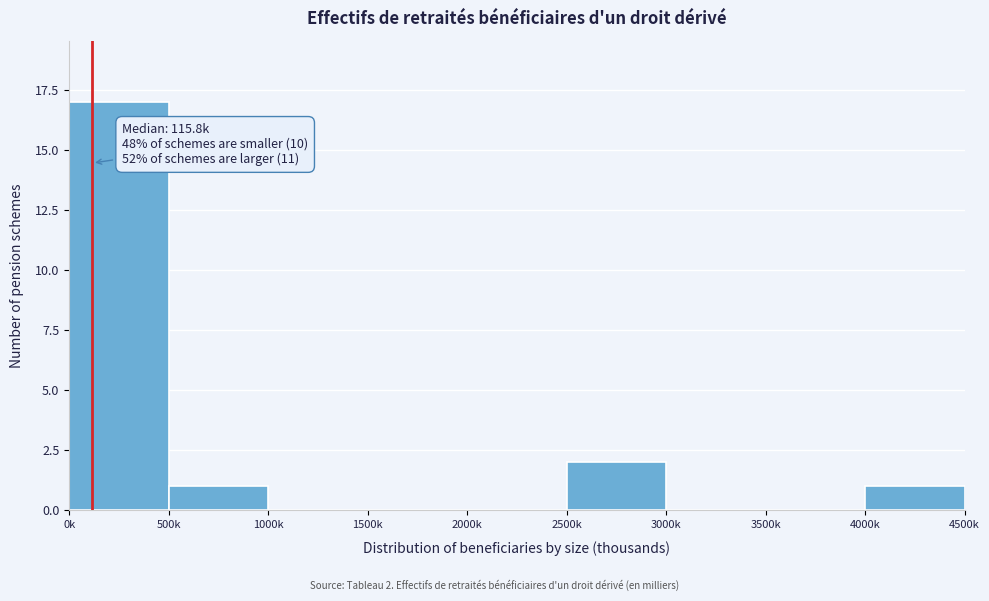

Reading right to left, list all the values displayed in this chart.

4000k=1	3500k=0	3000k=0	2500k=2	2000k=0	1500k=0	1000k=0	500k=1	0k=17